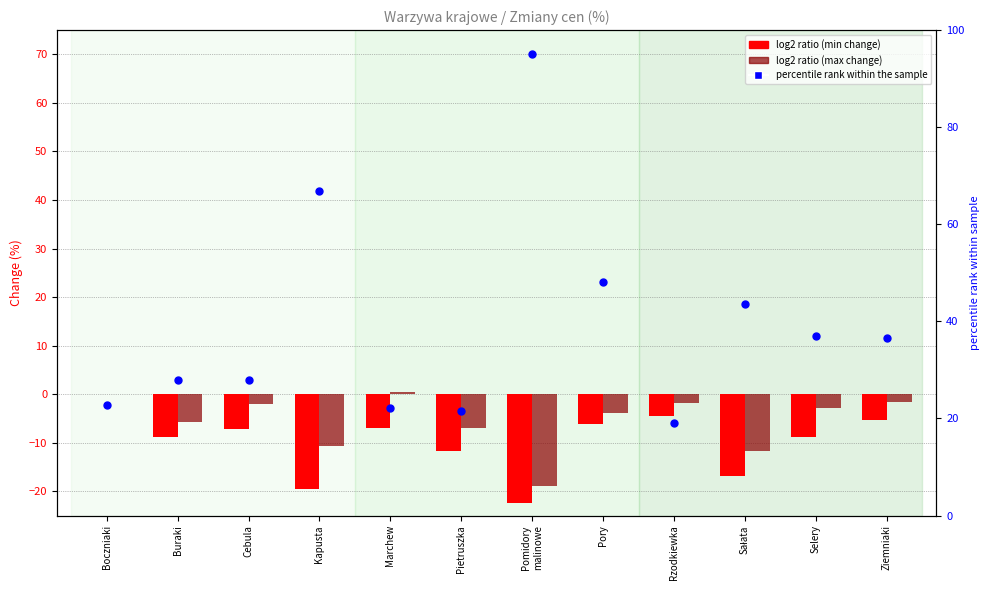

At which category is the sum across all series the highest?

Pomidory
malinowe